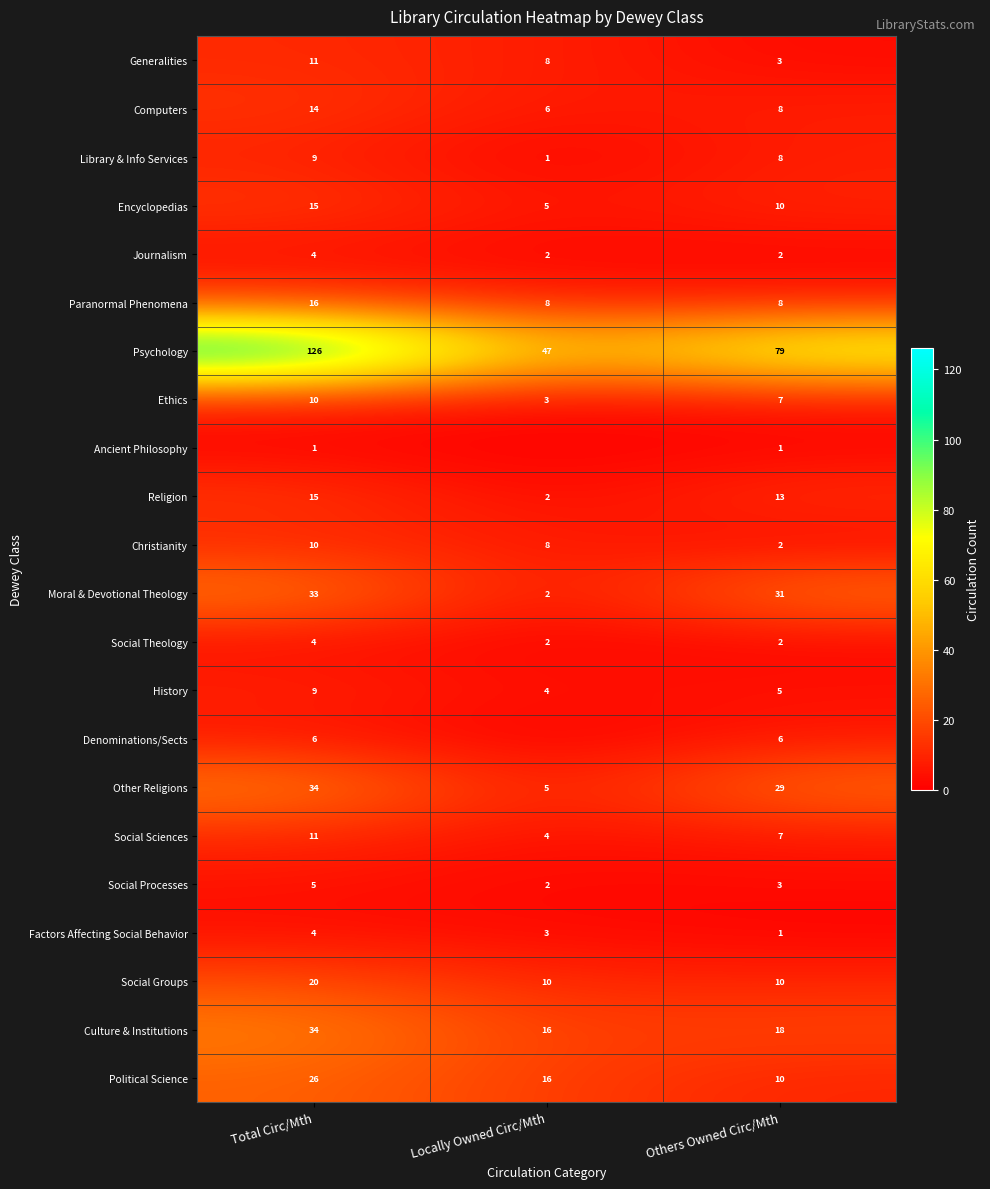

What is the spread (max minus min) of values at Others Owned Circ/Mth?

78